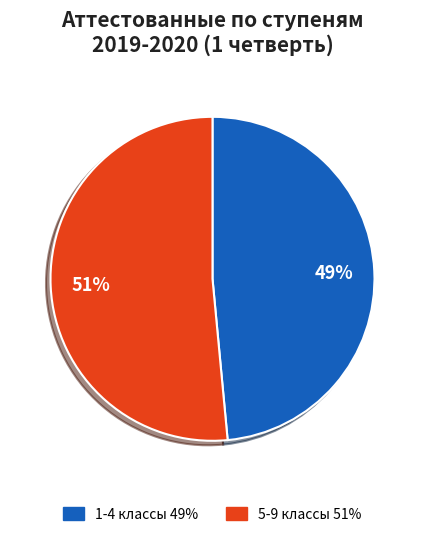

To the nearest percent, what is the average slice percentage?

50%